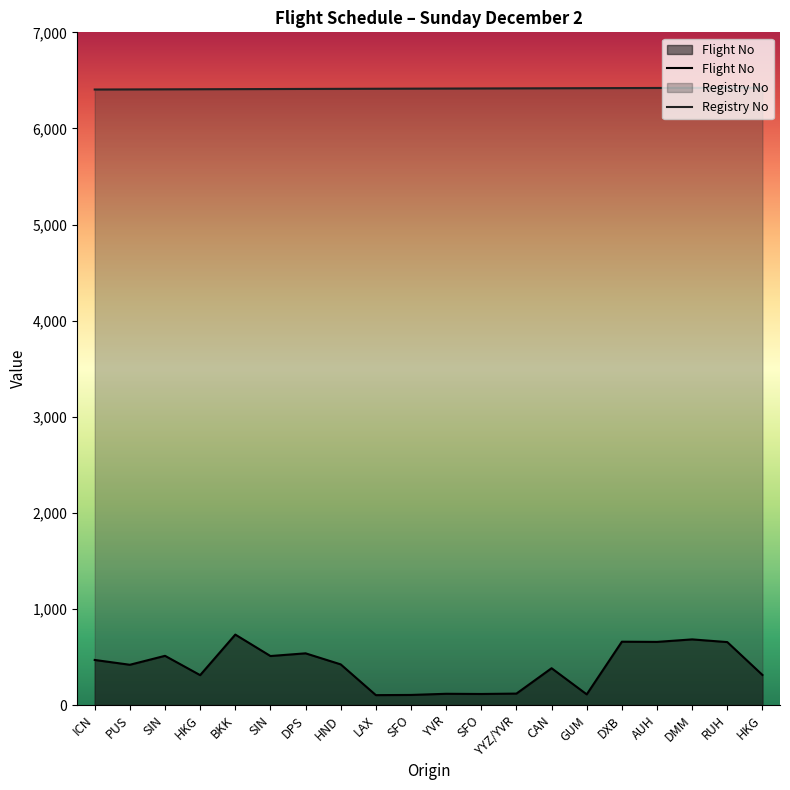

Which label corresponds to the smallest value in the chart?

LAX